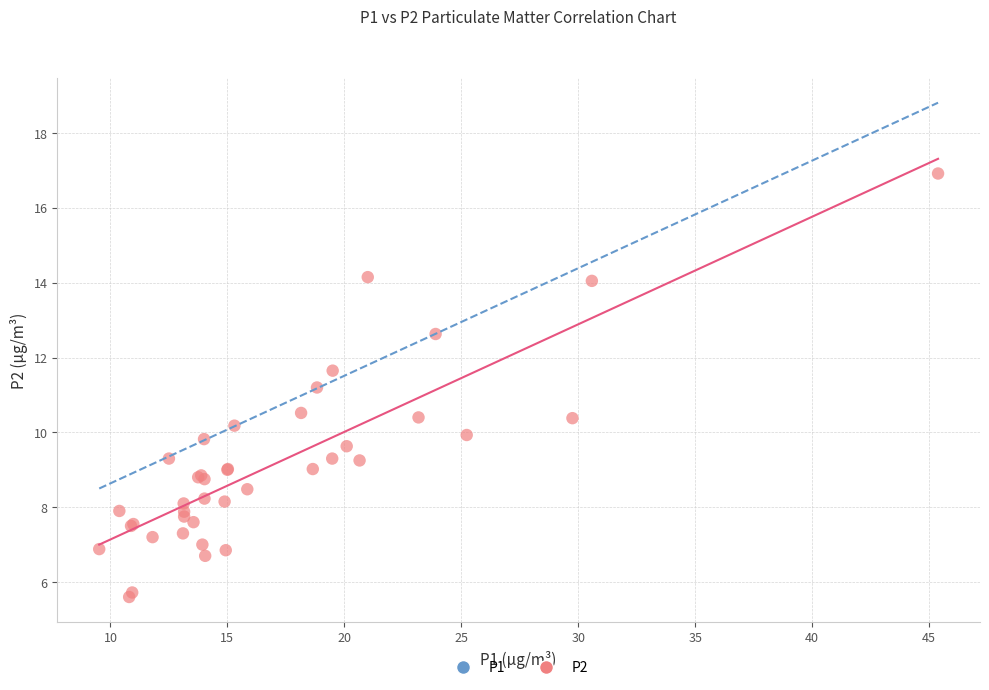

What Y value in the scatter plot is closest to 11?

11.2